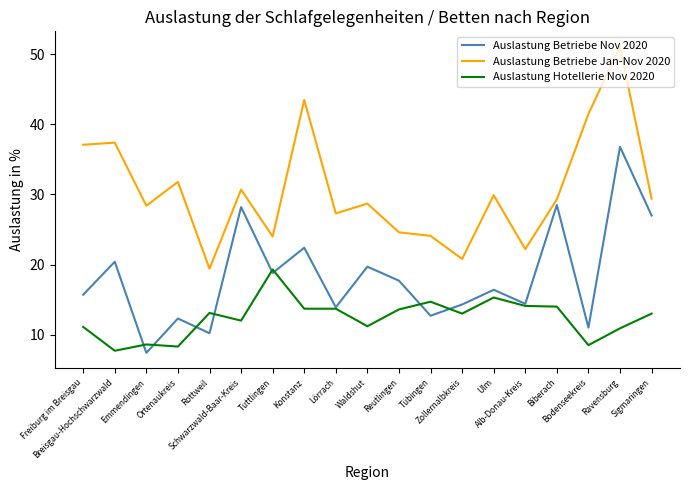

Which series has the widest spread of values?

Auslastung Betriebe Jan-Nov 2020